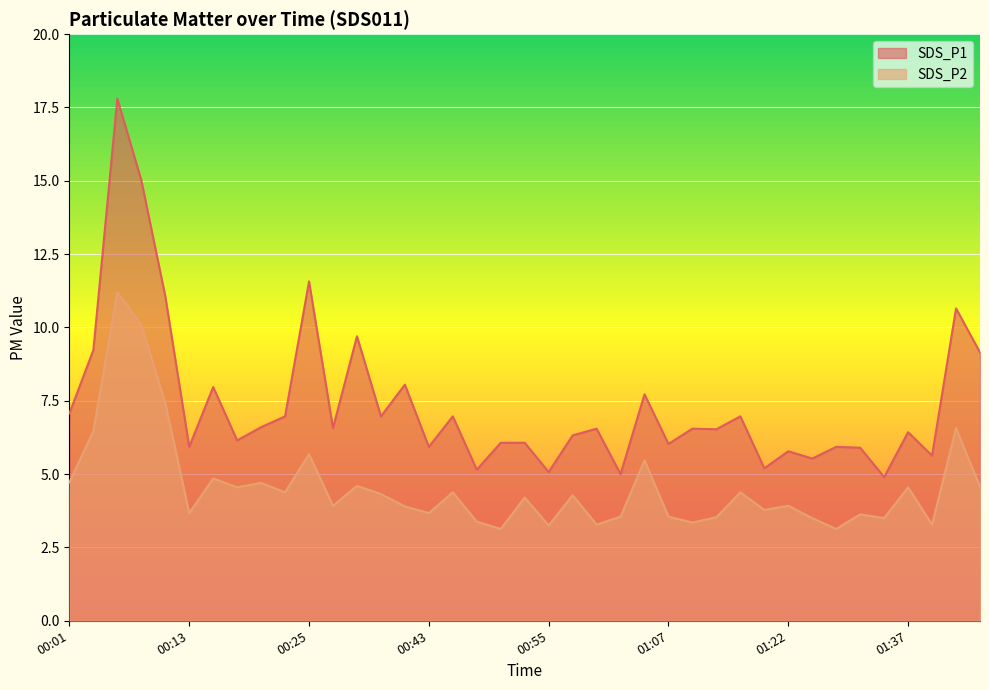

At which category is the sum across all series the highest?

00:06